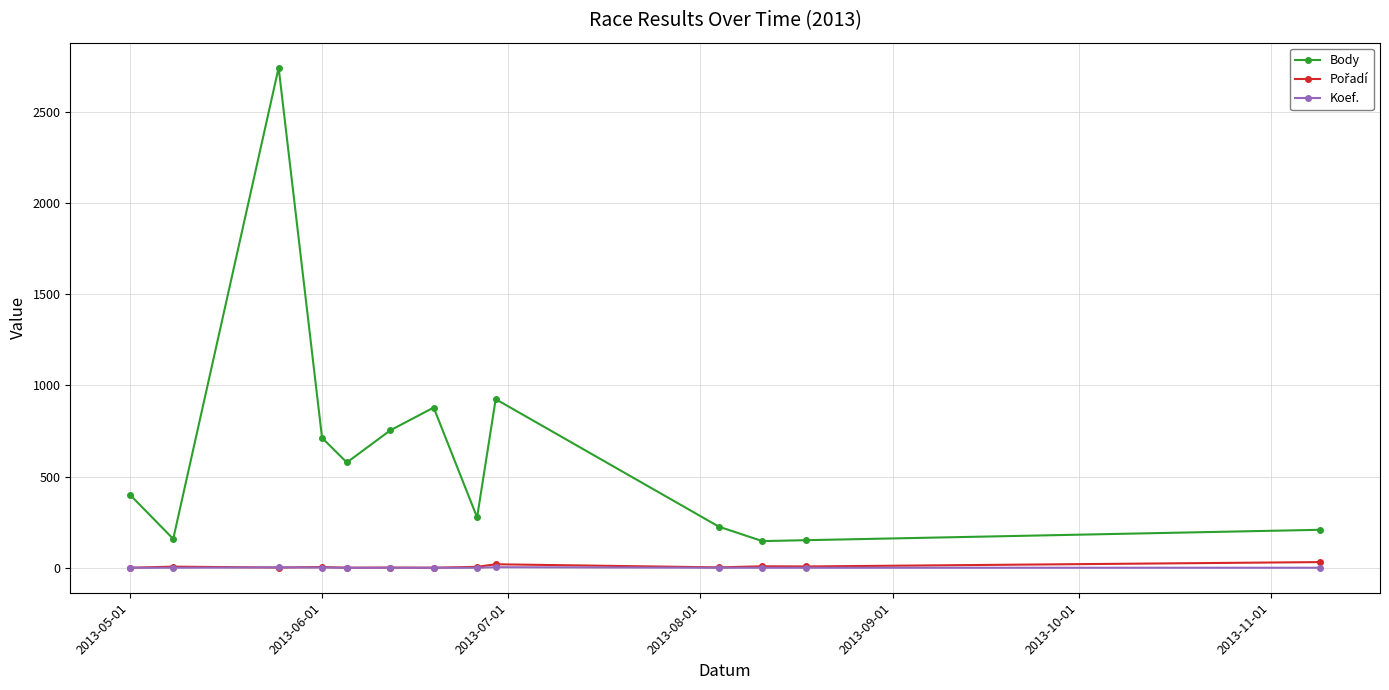

True or false: Body has more than 1 interior local peaks.

True